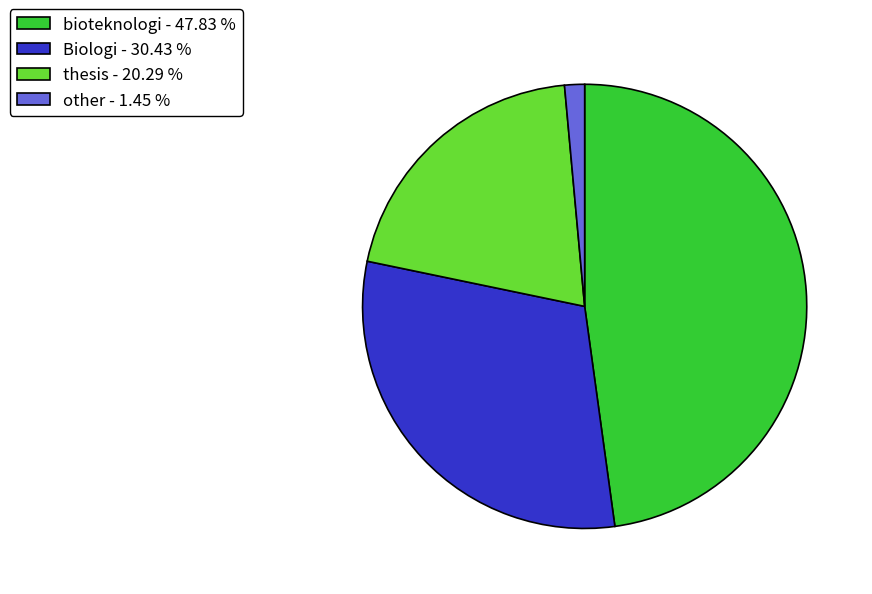

The Biologi slice represents 19% of the pie. True or false?

False